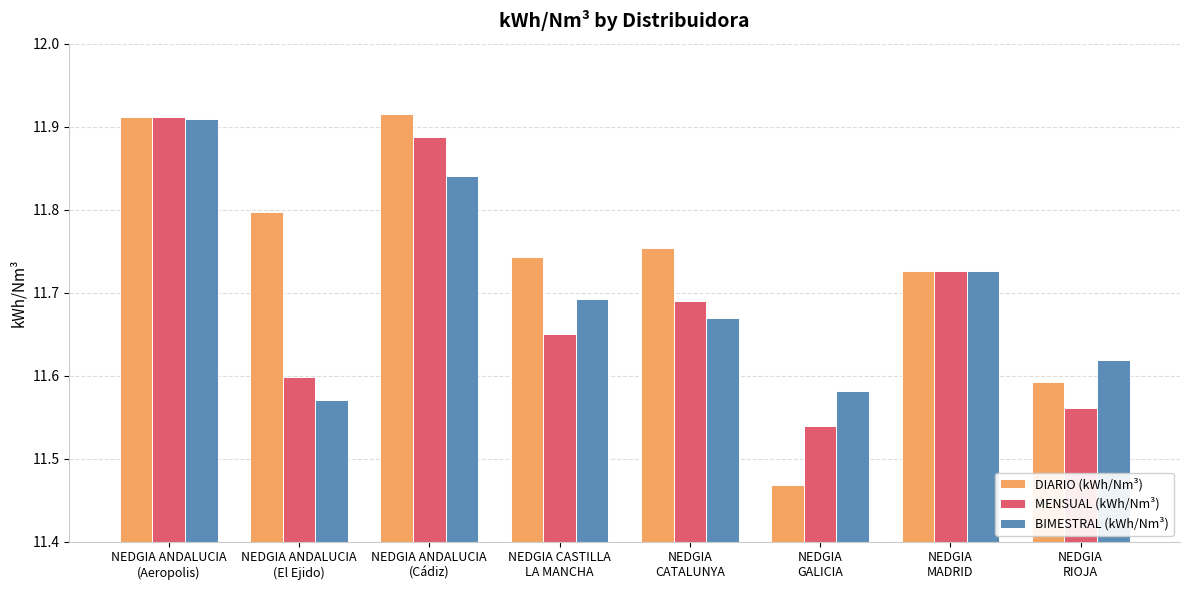

At NEDGIA ANDALUCIA
(El Ejido), list the series in order from largest to smallest.

DIARIO (kWh/Nm³), MENSUAL (kWh/Nm³), BIMESTRAL (kWh/Nm³)